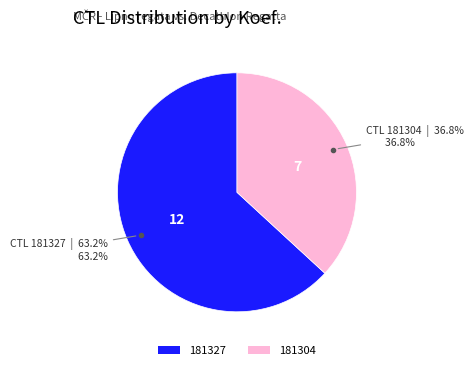

The 181304 slice represents 37% of the pie. True or false?

True